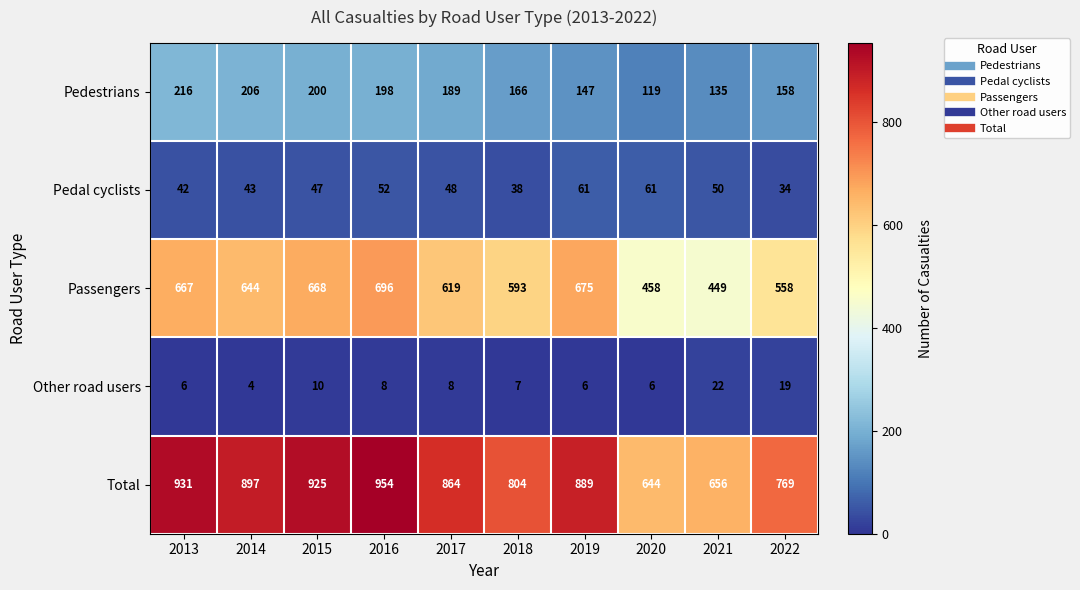

At which label does Passengers reach its minimum?

2021